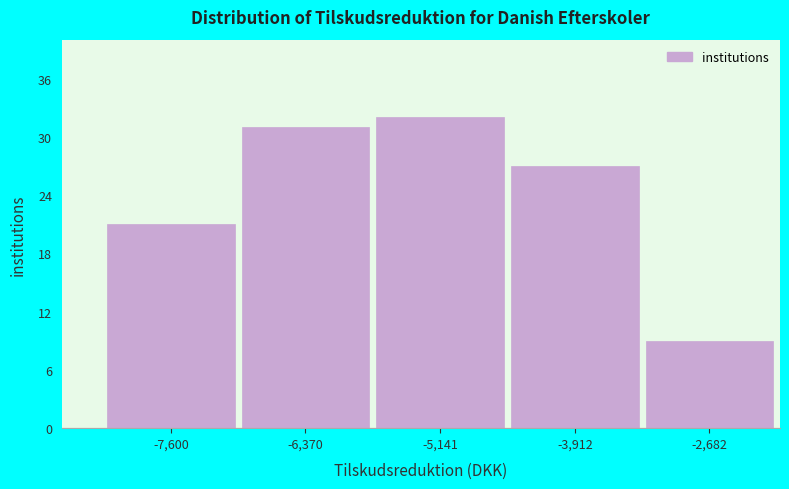

Reading left to right, transcribe all the data shown in this chart.

21	31	32	27	9